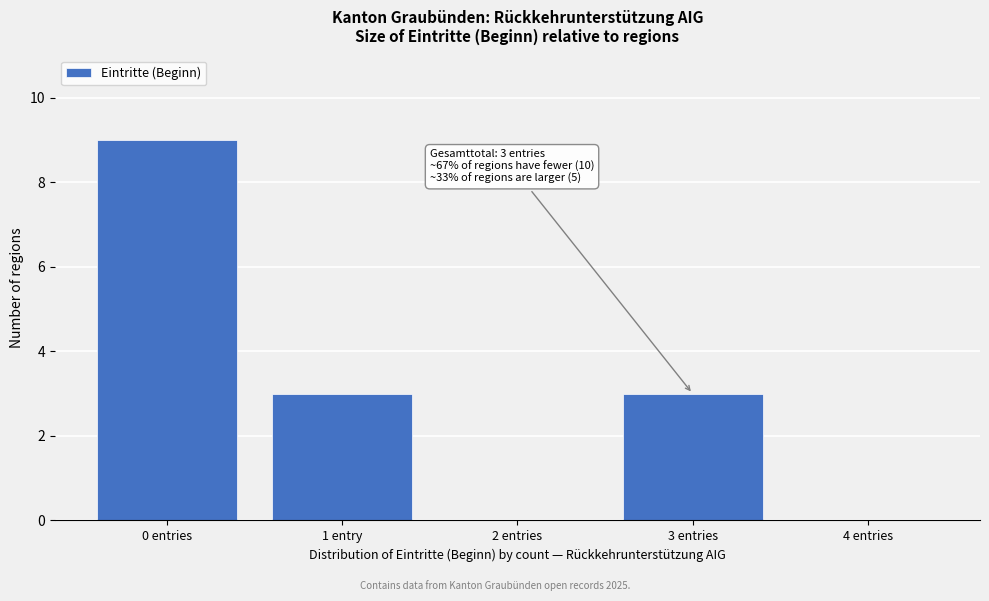

Reading right to left, list all the values displayed in this chart.

4 entries=0	3 entries=3	2 entries=0	1 entry=3	0 entries=9